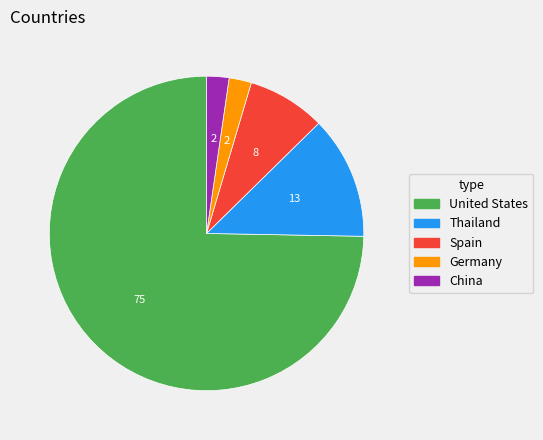

The United States slice represents 68% of the pie. True or false?

False